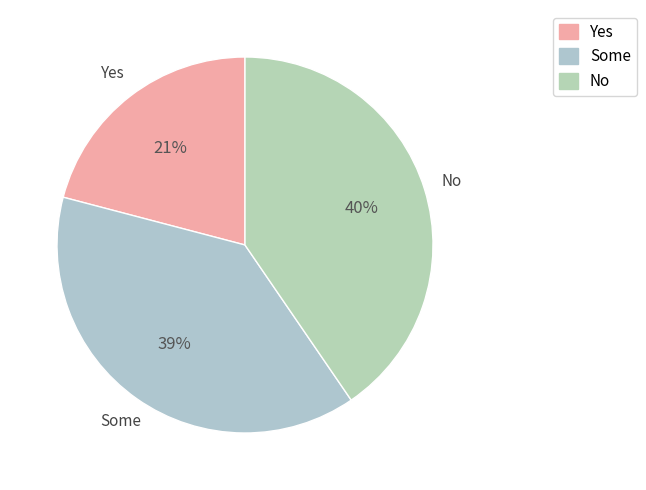

The Yes slice represents 21% of the pie. True or false?

True